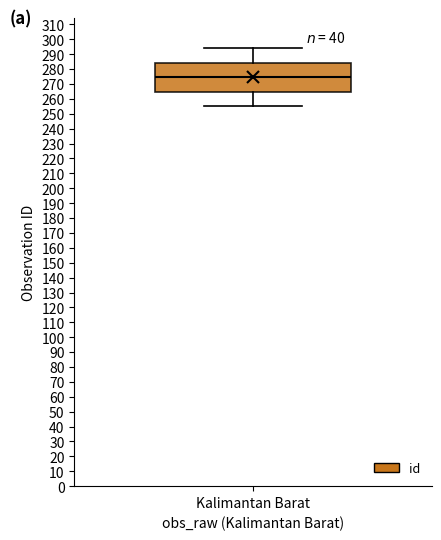

Read this box plot against the y-axis: the position of the median line, the range covered by the box, and the ends of both whiskers. The values are not printed on the chart, so give them approximately, as read against the axis.

median 275, box 265 to 284, whiskers 255 to 294